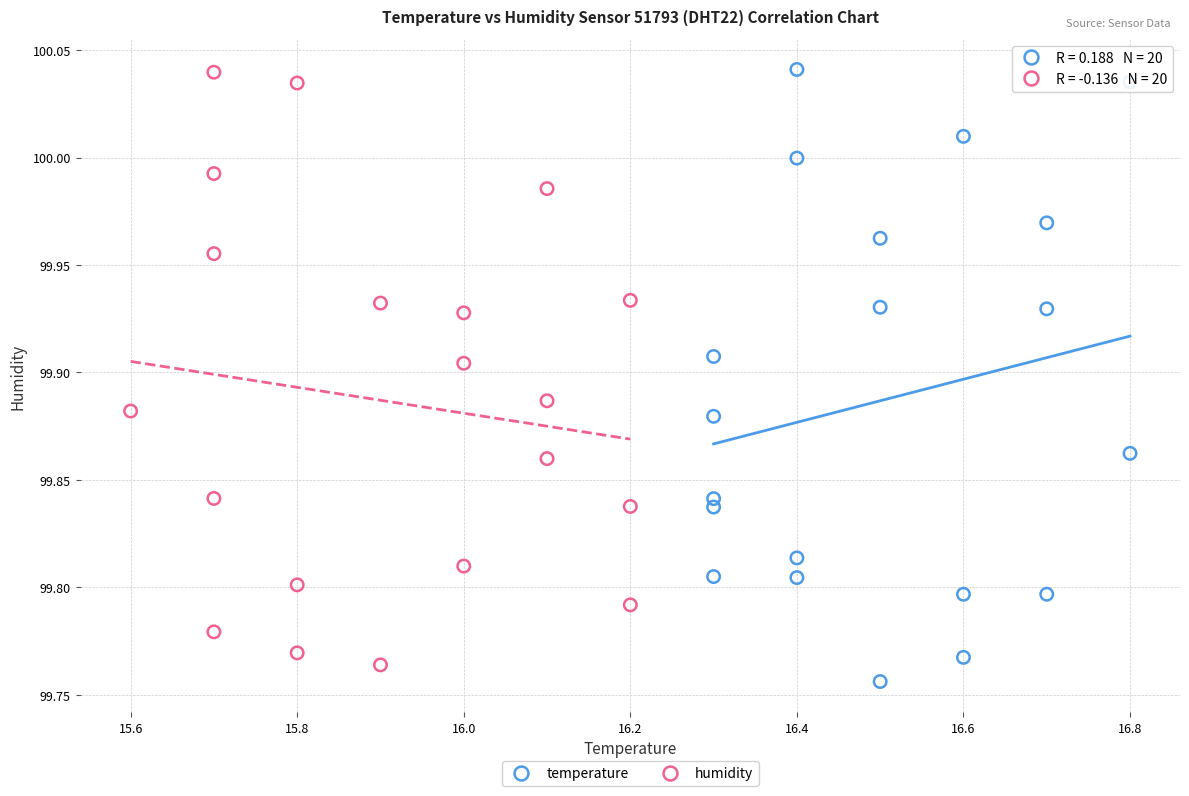

Which series reaches the minimum Y coordinate?

temperature